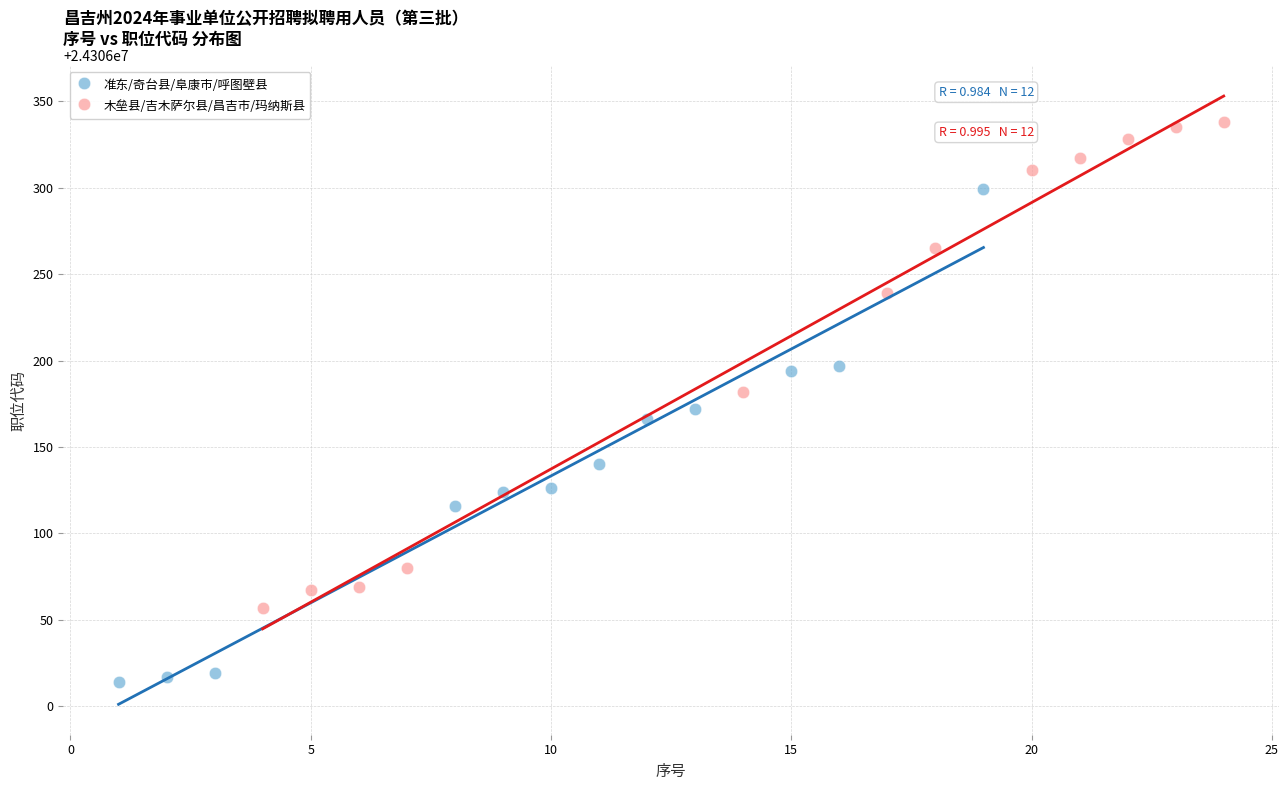

Which series reaches the minimum Y coordinate?

准东/奇台县/阜康市/呼图壁县